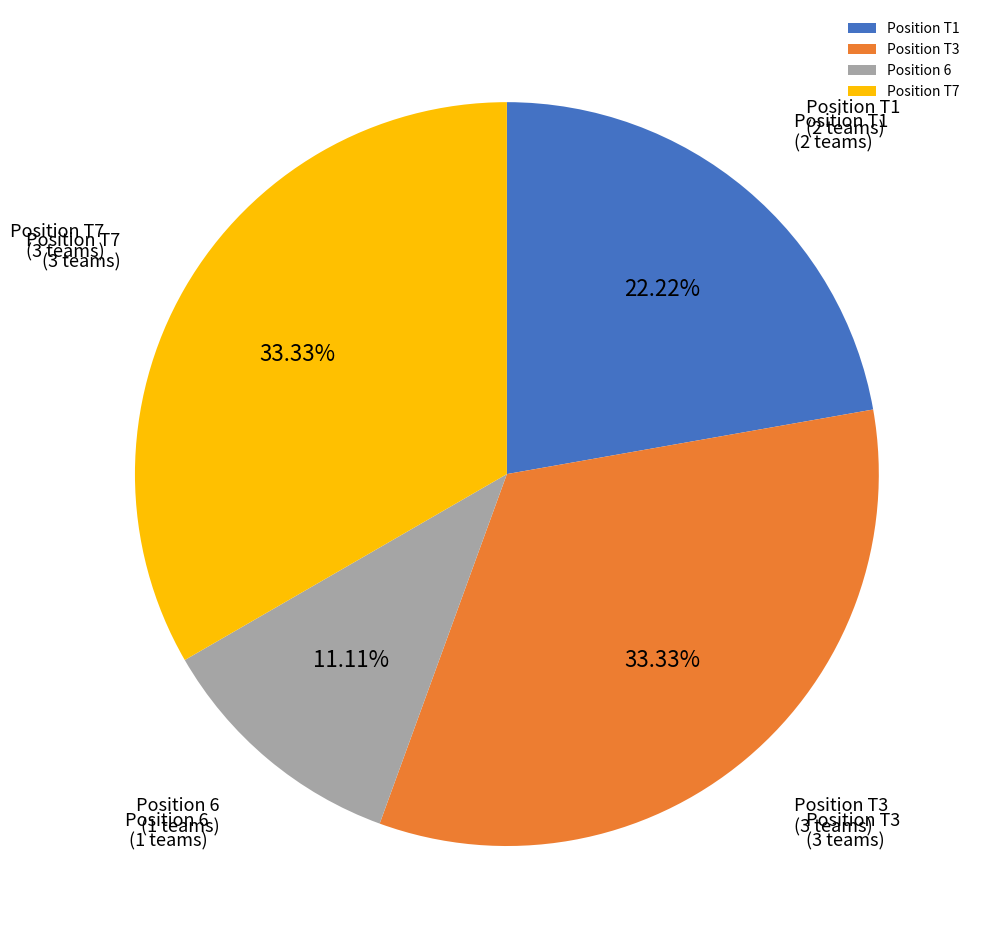

Does Position T3 account for over 50% of the chart?

No